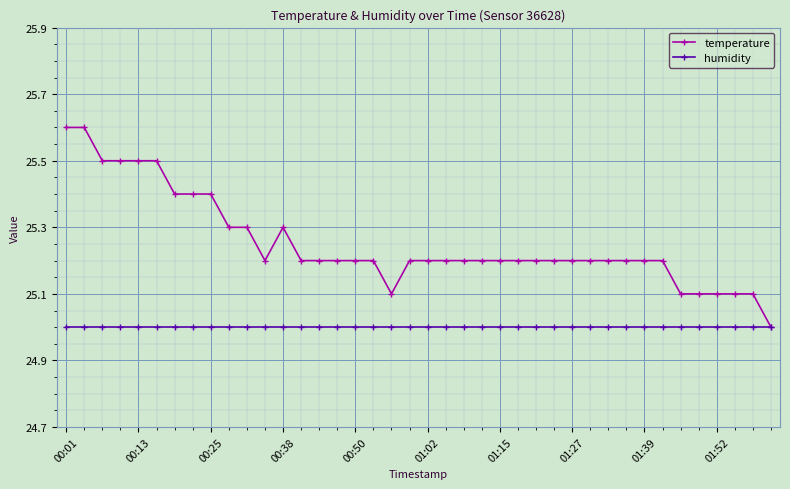

What are all the series names shown in the legend?

temperature, humidity